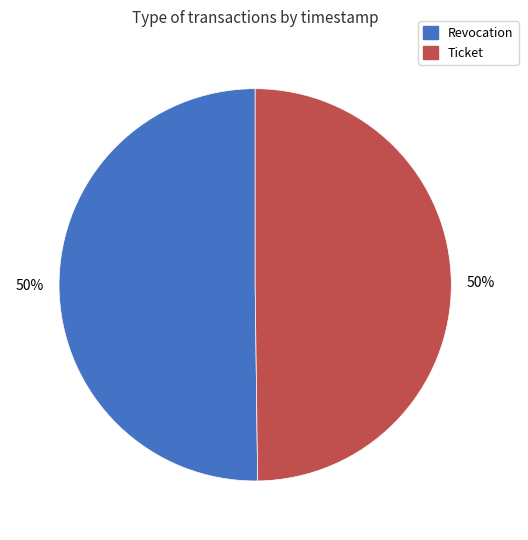

To the nearest percent, what is the average slice percentage?

50%